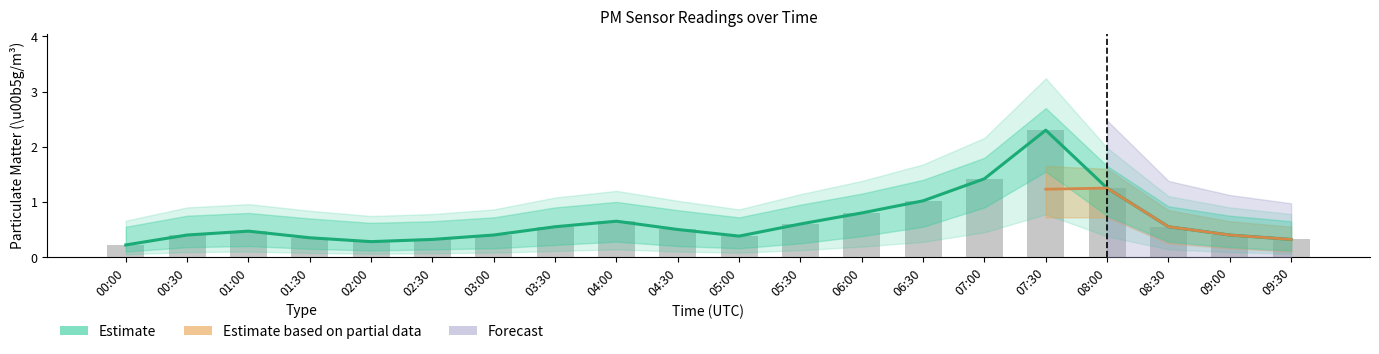

Reading left to right, extract all data points from this chart.

P1: 0.2	0.4	0.5	0.3	0.3	0.3	0.4	0.6	0.7	0.5	0.4	0.6	0.8	1.0	1.4	2.3	1.2	0.6	0.4	0.3
P1_upper: 0.6	0.8	0.8	0.7	0.6	0.7	0.7	0.9	1.0	0.8	0.7	0.9	1.1	1.4	1.8	2.7	1.6	0.9	0.8	0.7
P1_lower: 0.1	0.2	0.2	0.1	0.1	0.1	0.2	0.2	0.3	0.2	0.2	0.2	0.4	0.6	0.9	1.6	0.8	0.3	0.2	0.1
P2: 0.2	0.4	0.5	0.3	0.3	0.3	0.4	0.6	0.7	0.5	0.4	0.6	0.8	1.0	1.3	1.2	1.2	0.6	0.4	0.3
P2_upper: 0.5	0.7	0.7	0.6	0.5	0.6	0.6	0.8	0.9	0.8	0.6	0.8	1.1	1.3	1.6	1.6	1.6	0.8	0.7	0.6
P2_lower: 0.1	0.1	0.2	0.1	0.1	0.1	0.1	0.2	0.2	0.2	0.1	0.2	0.3	0.5	0.8	0.7	0.7	0.2	0.2	0.1